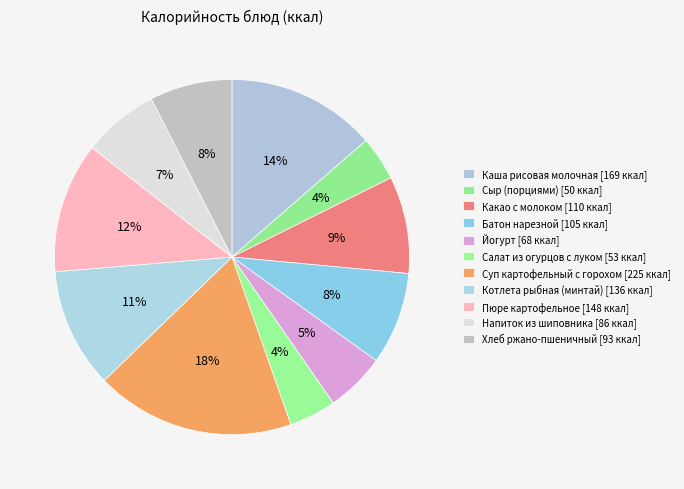

How many segments does this pie chart have?

11